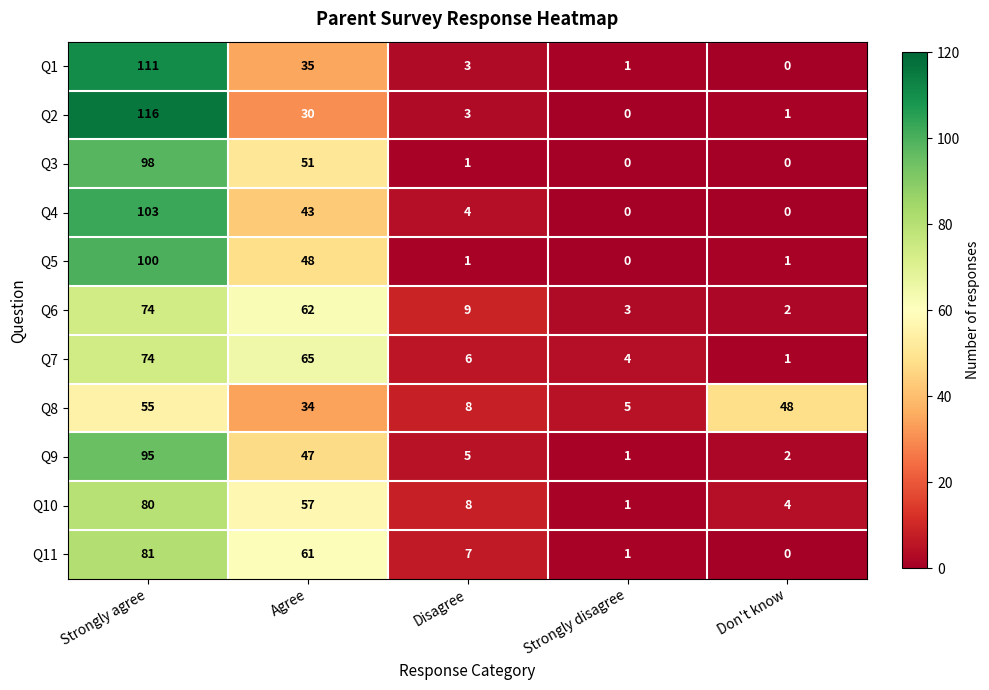

True or false: Q8 has a value of 23 at Don't know.

False